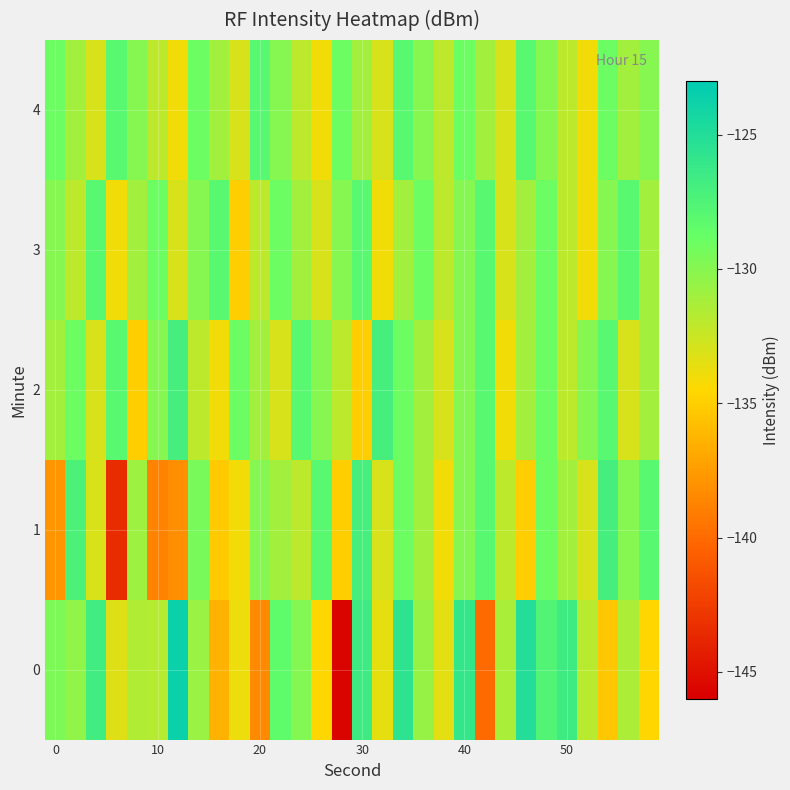

How many distinct data groups are displayed?

5